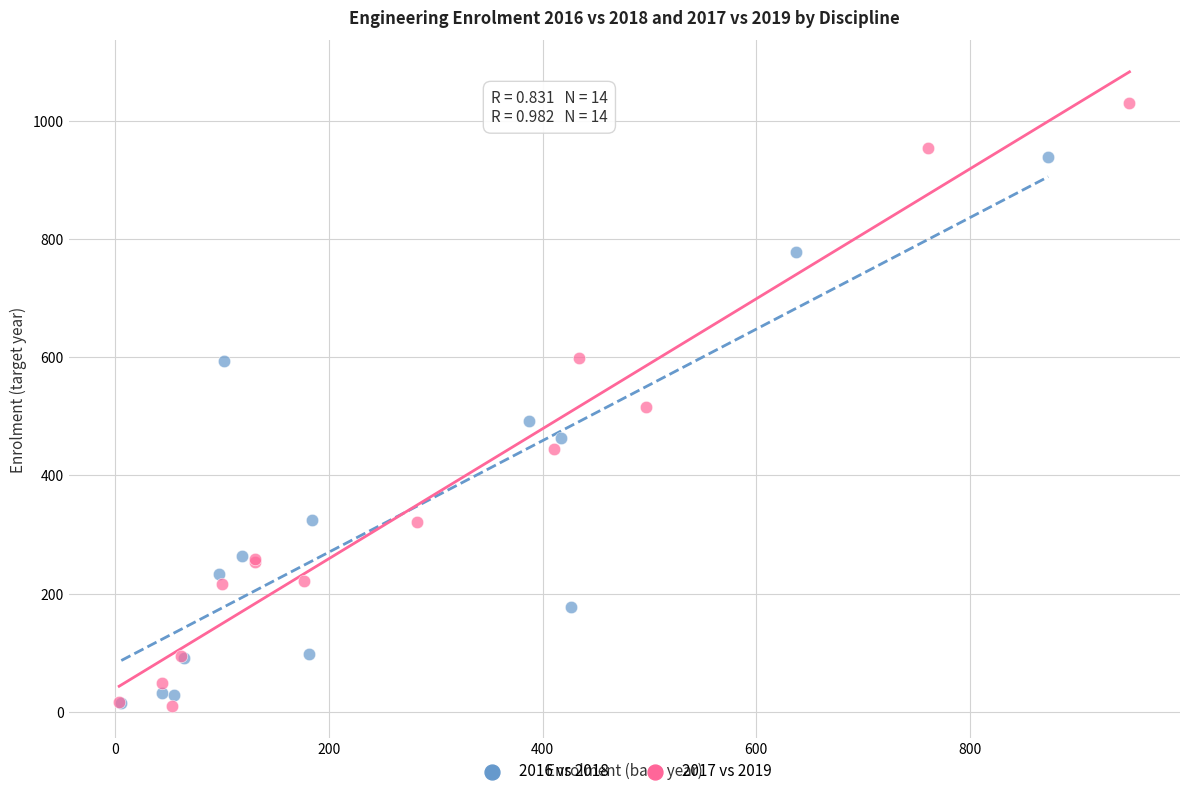

Which series has the widest spread of Y values?

2017 vs 2019